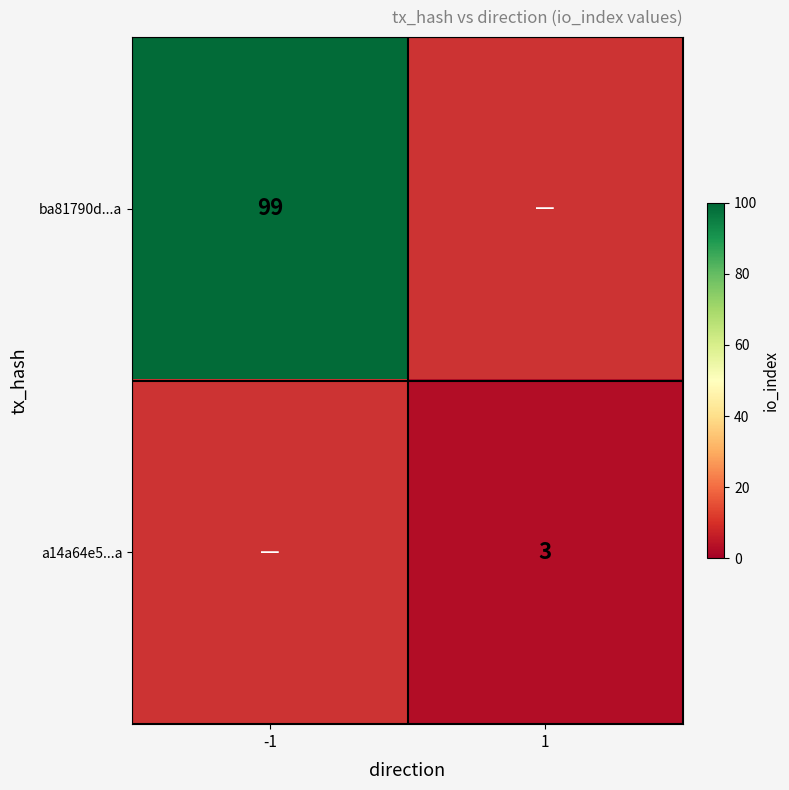

The a14a64e5...a series shows 3 at 1. True or false?

True